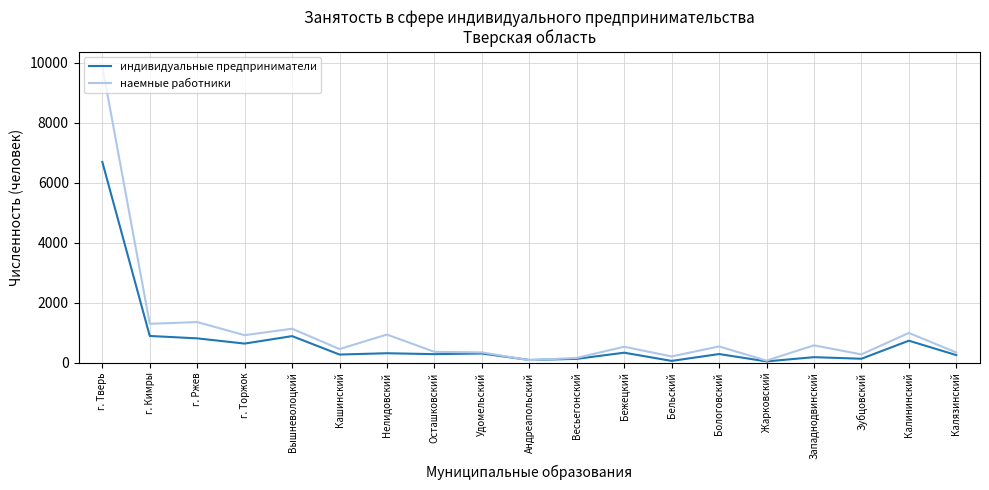

Where is индивидуальные предприниматели nearest to the value 3372?

г. Кимры